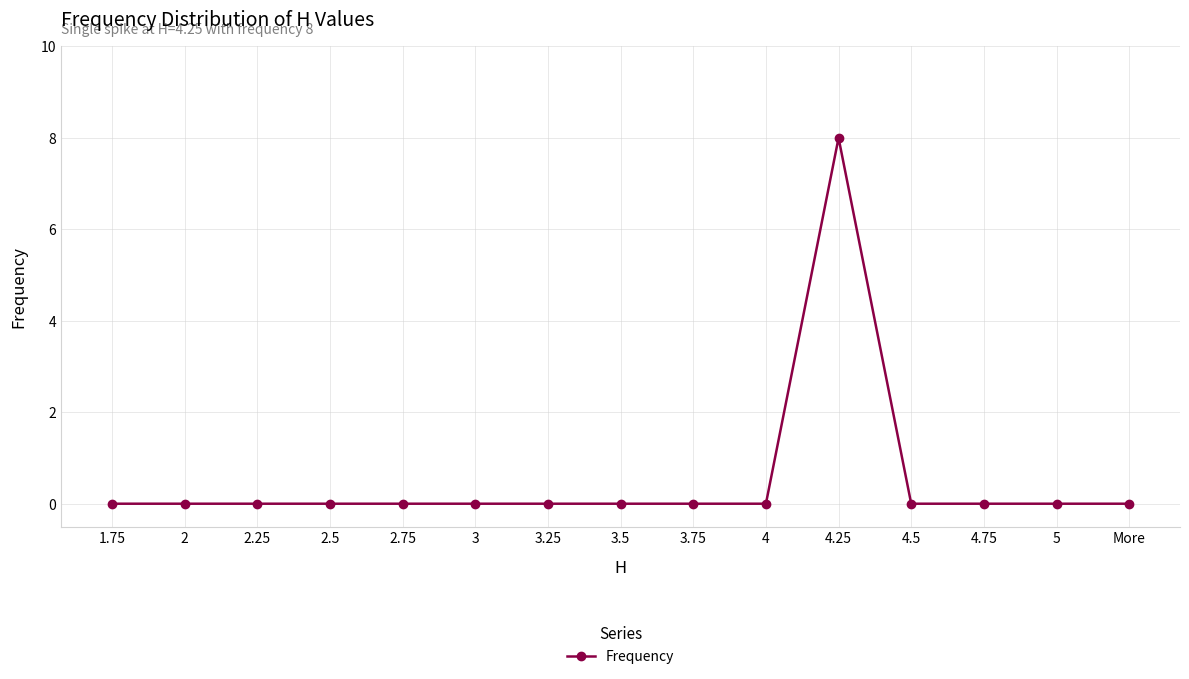

Reading left to right, transcribe all the data shown in this chart.

1.75=0	2=0	2.25=0	2.5=0	2.75=0	3=0	3.25=0	3.5=0	3.75=0	4=0	4.25=8	4.5=0	4.75=0	5=0	More=0